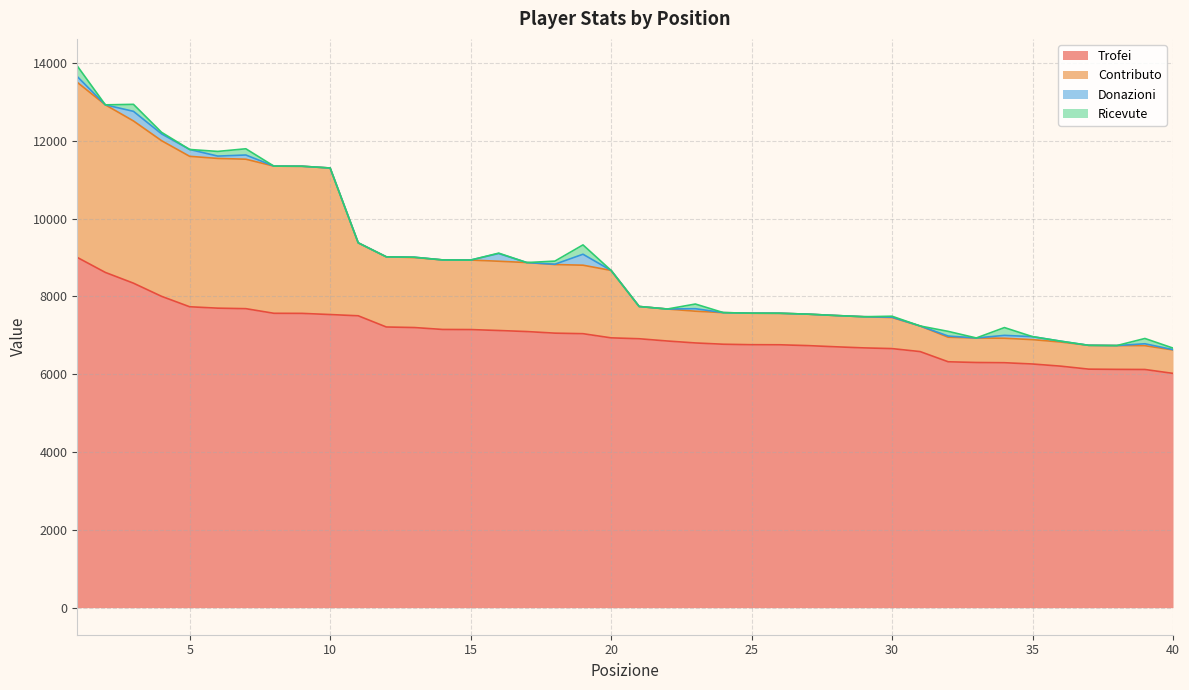

The Trofei series shows 7732 at 5. True or false?

True